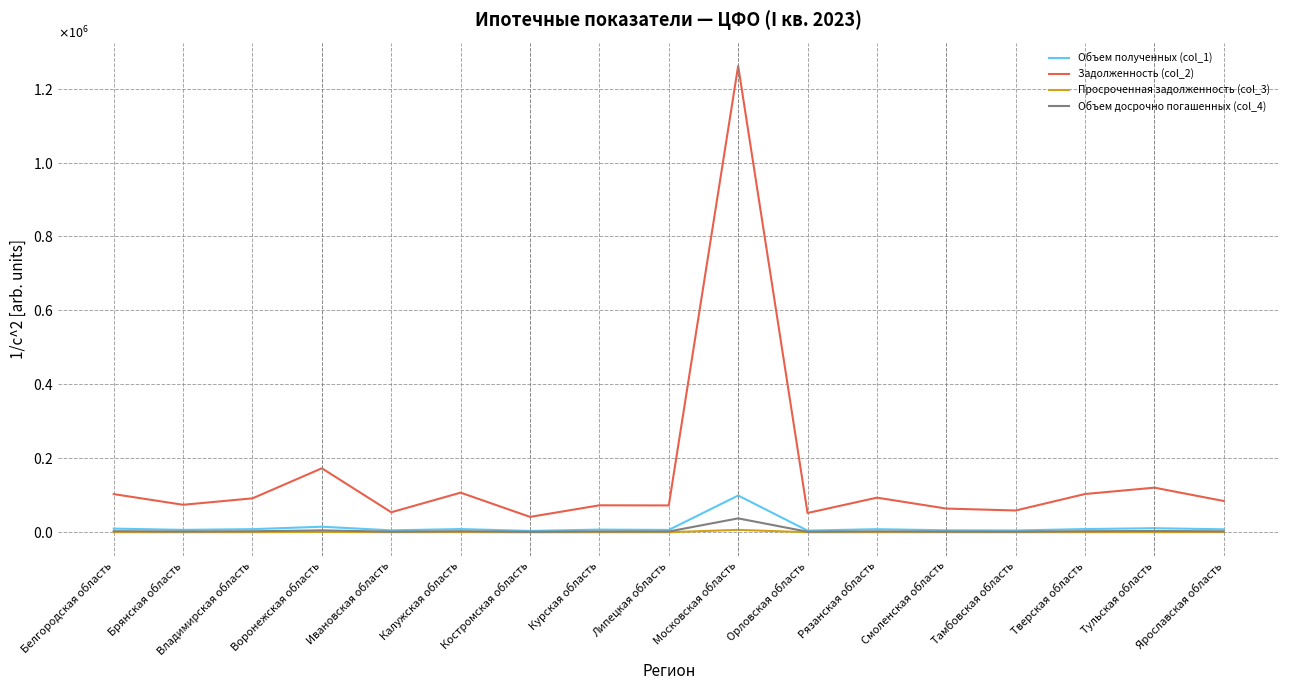

Is this an area chart (filled region under the line)?

No